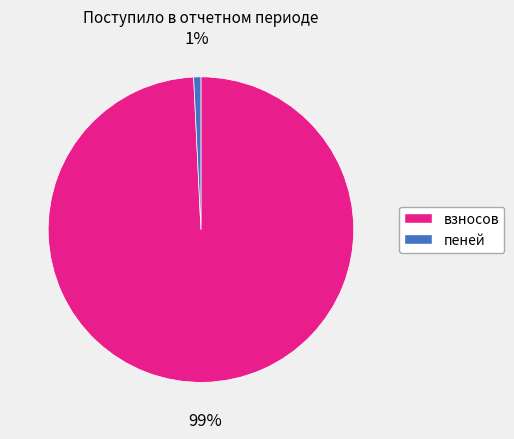

Do взносов and пеней together represent more than half of the pie?

Yes